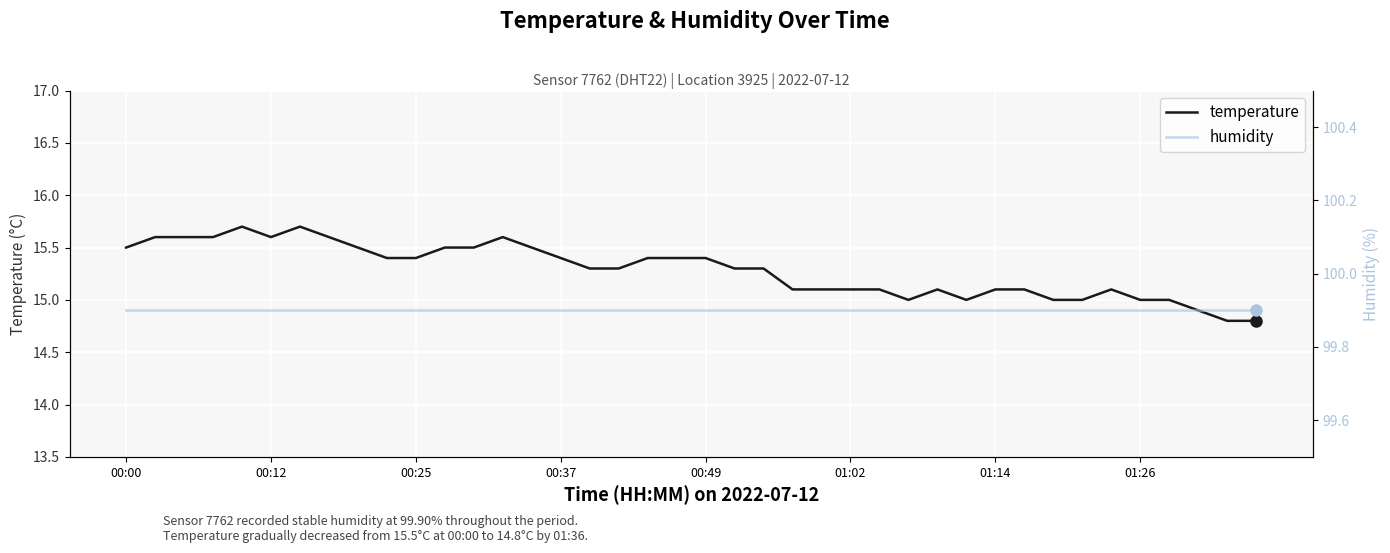

Is it true that temperature equals 15.6 at 00:12?

True